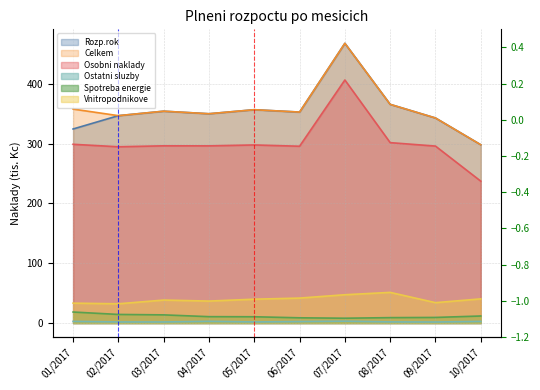

Which series changed the most between 04/2017 and 06/2017?

Vnitropodnikove